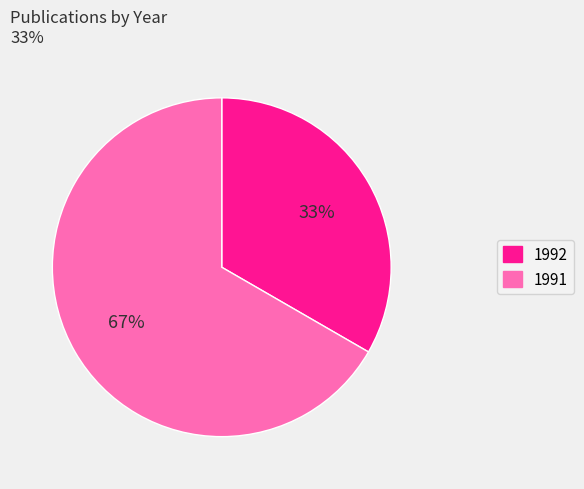

Which has a higher value, 1991 or 1992?

1991